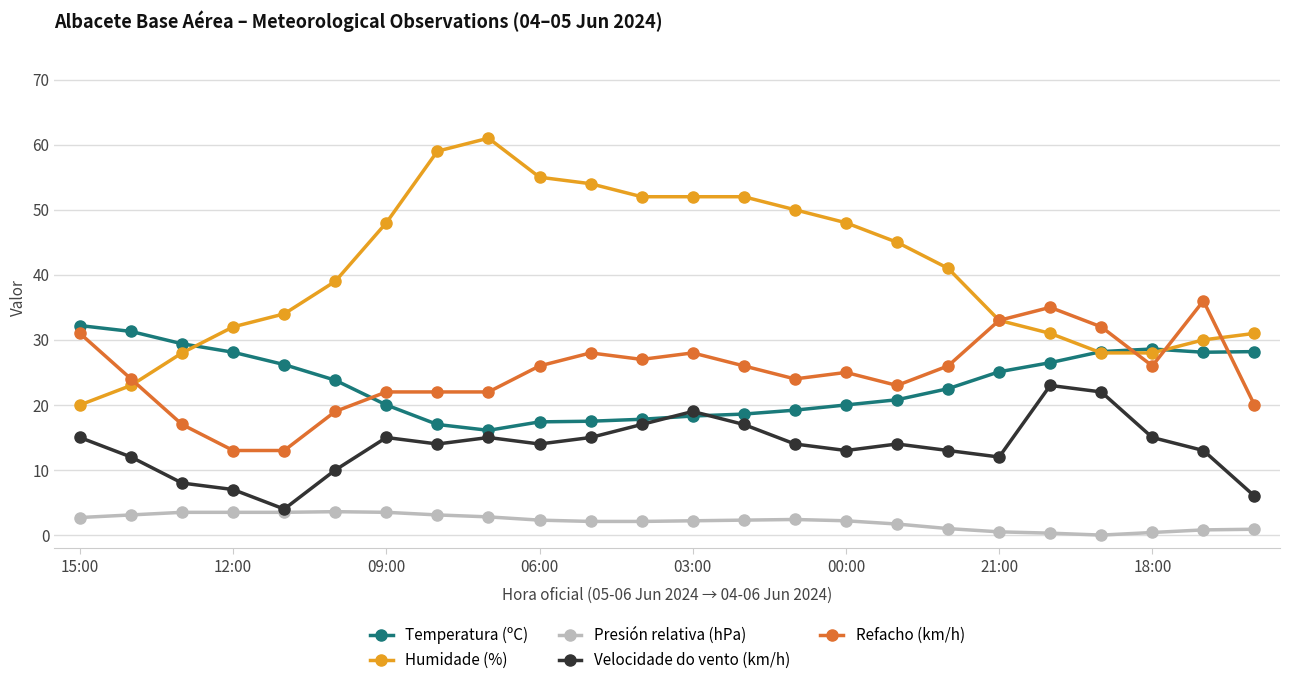

Rank the series by their maximum value, from highest to lowest.

Humidade (%), Refacho (km/h), Temperatura (ºC), Velocidade do vento (km/h), Presión relativa (hPa)